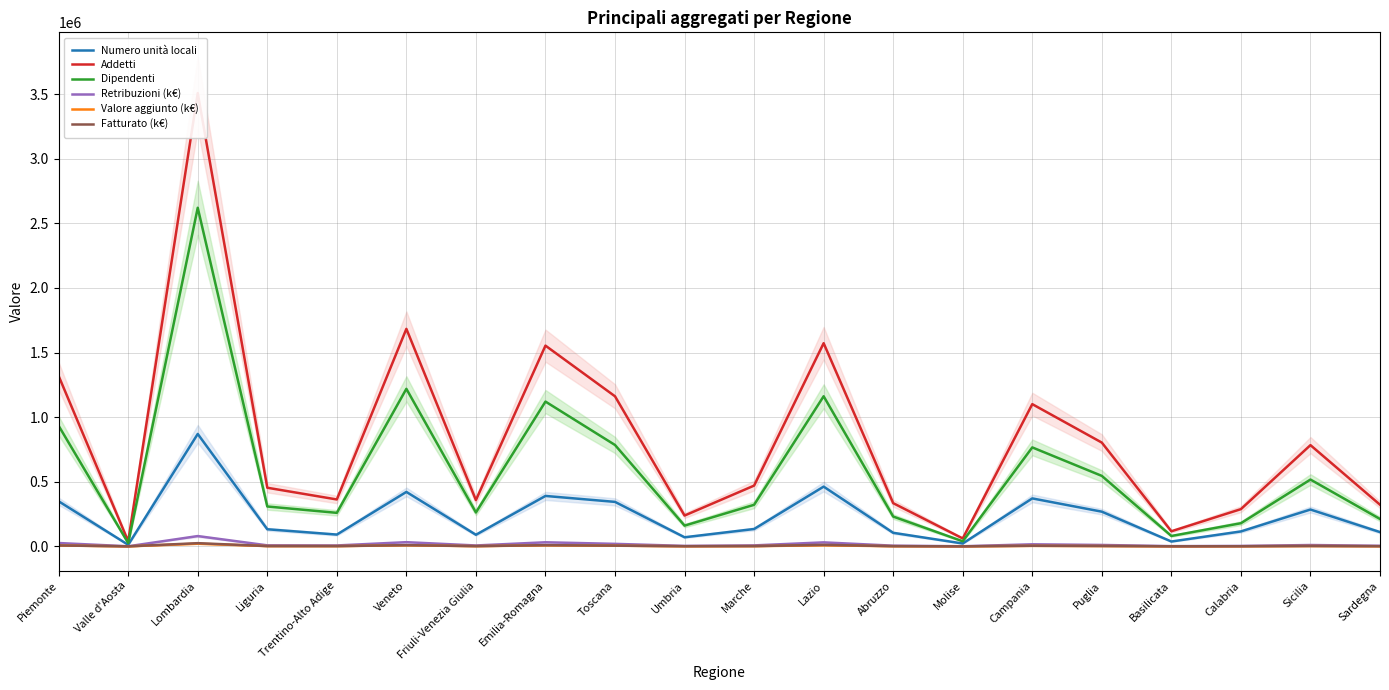

What is the average value of the Numero unità locali series?

234139.9